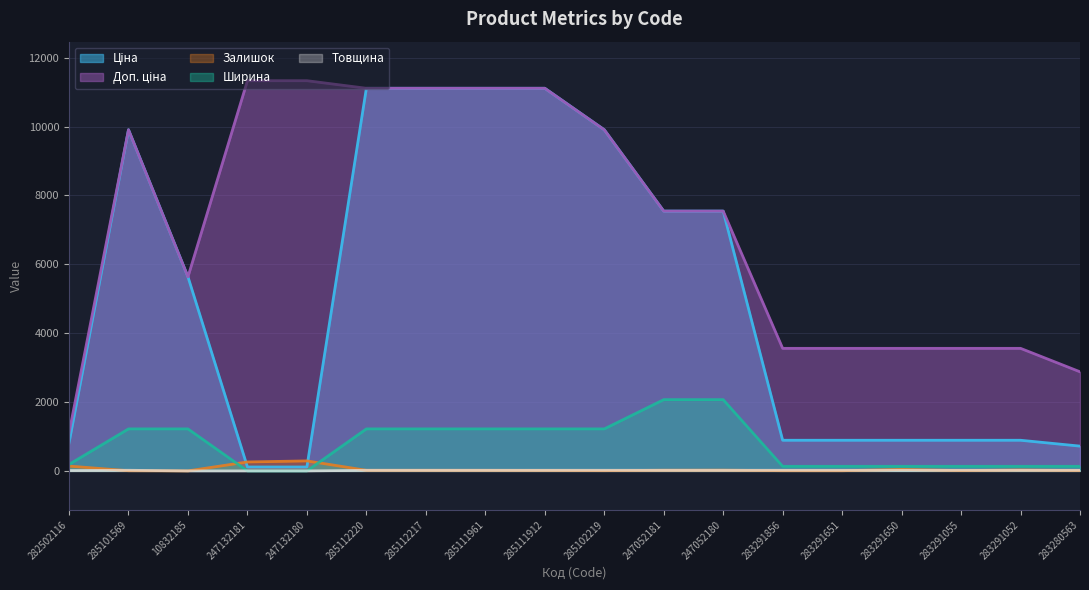

True or false: Ціна and Ширина intersect in this chart.

False